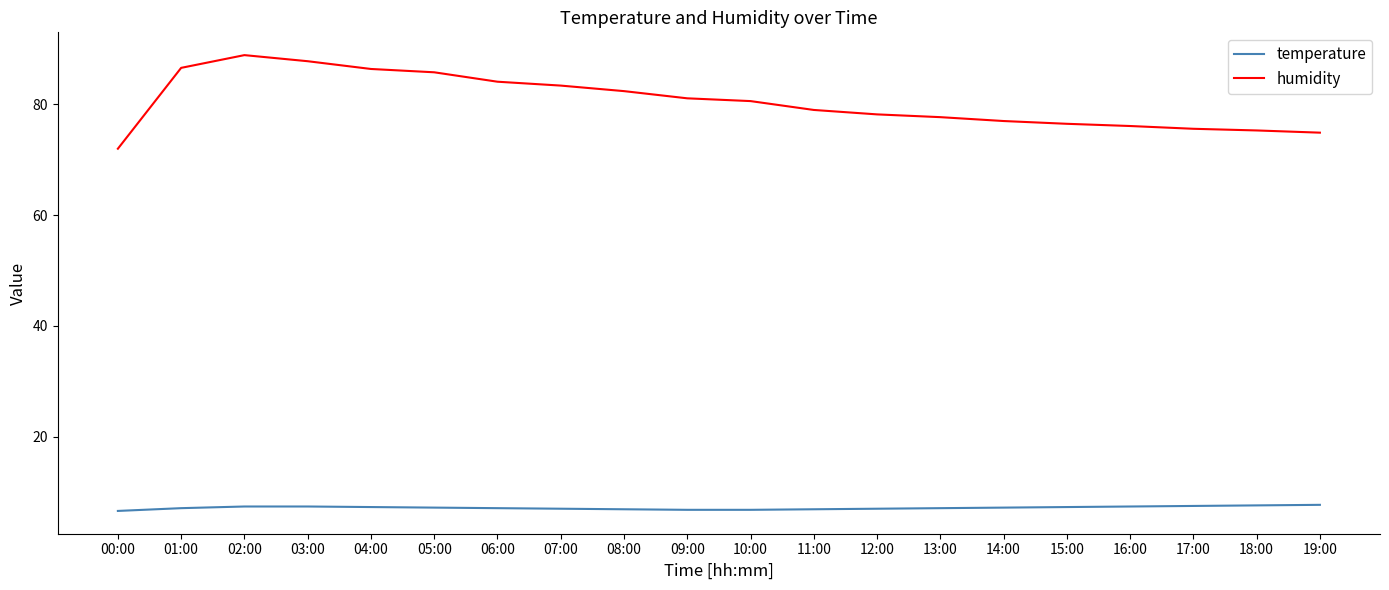

What is the smallest value displayed?

6.6